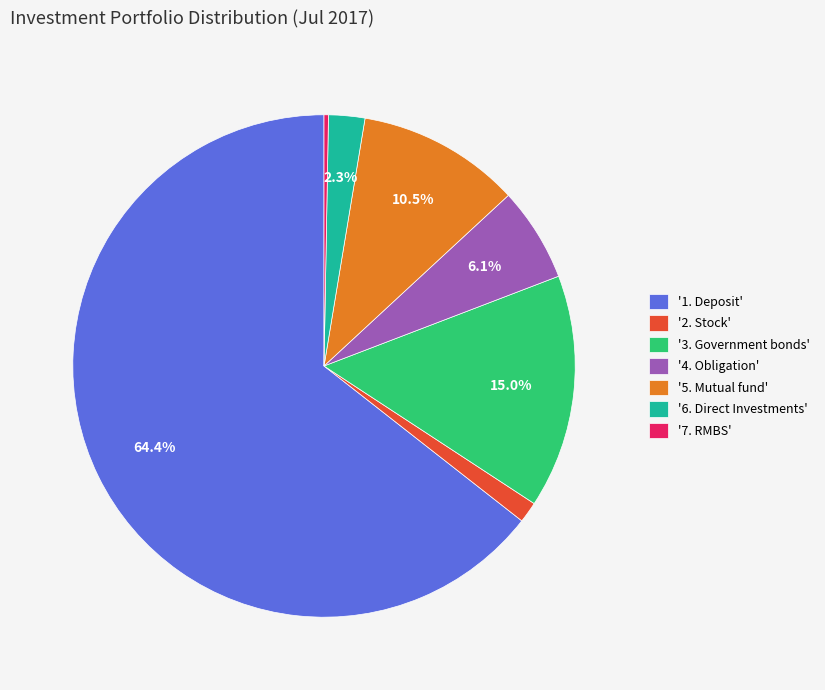

Which slice is the smallest?

'7. RMBS'